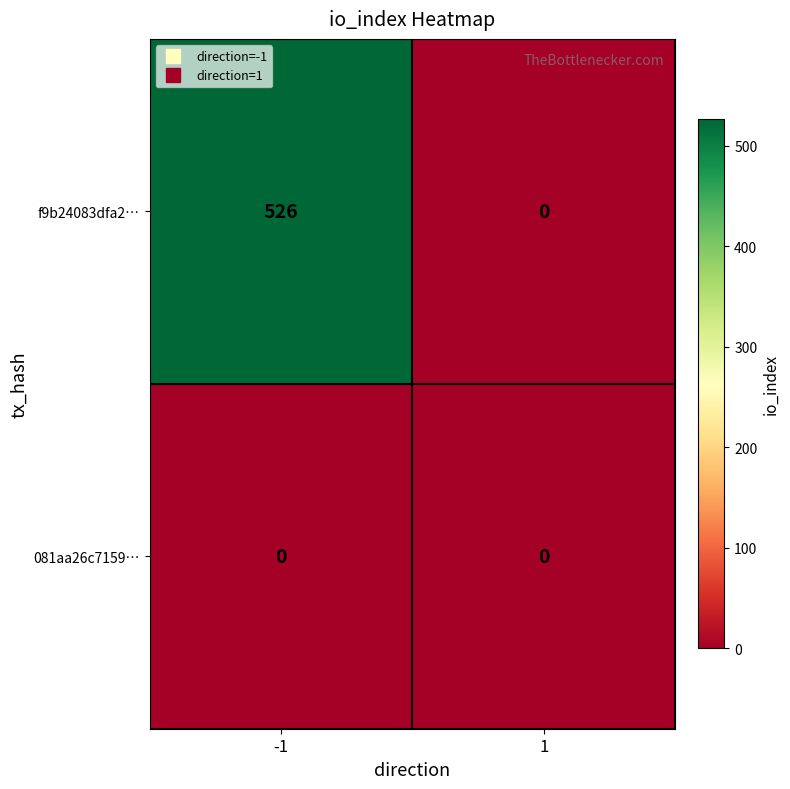

What is the approximate value of f9b24083dfa2… at -1, to the nearest 100?

500